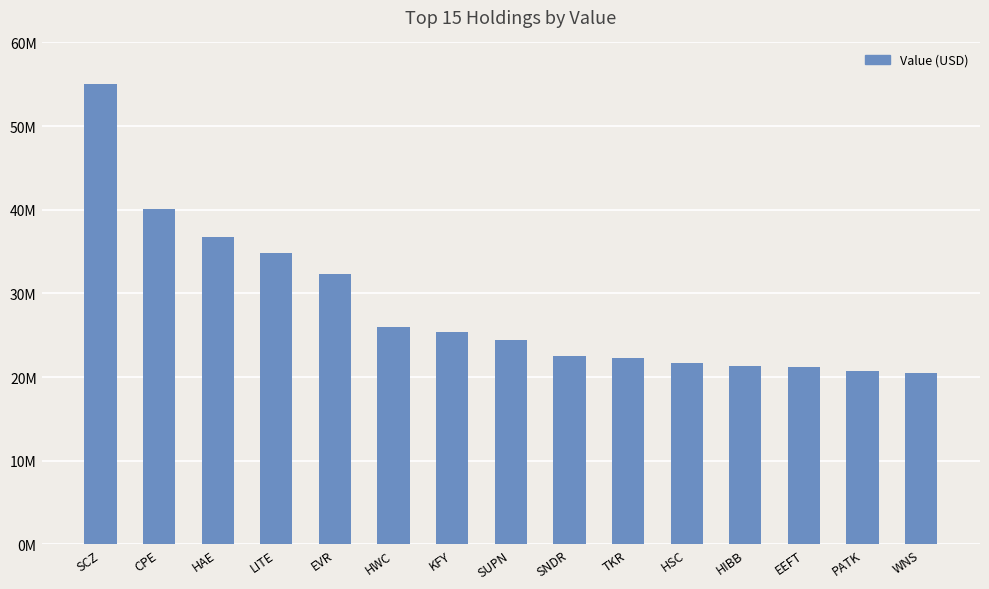

At which category does the chart reach its peak across all series?

SCZ